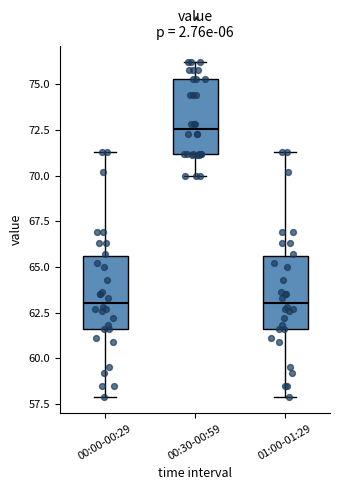

Reading left to right, transcribe this box plot: for each box, give where its median line is, the range the box spans, and where its two whiskers end, as read against the y-axis. The values are not printed on the chart, so give them approximately, as read against the axis.

00:00-00:29: median 63.0, box 61.5 to 65.5, whiskers 58.0 to 71.5
00:30-00:59: median 72.5, box 71.0 to 75.5, whiskers 70.0 to 76.0
01:00-01:29: median 63.0, box 61.5 to 65.5, whiskers 58.0 to 71.5